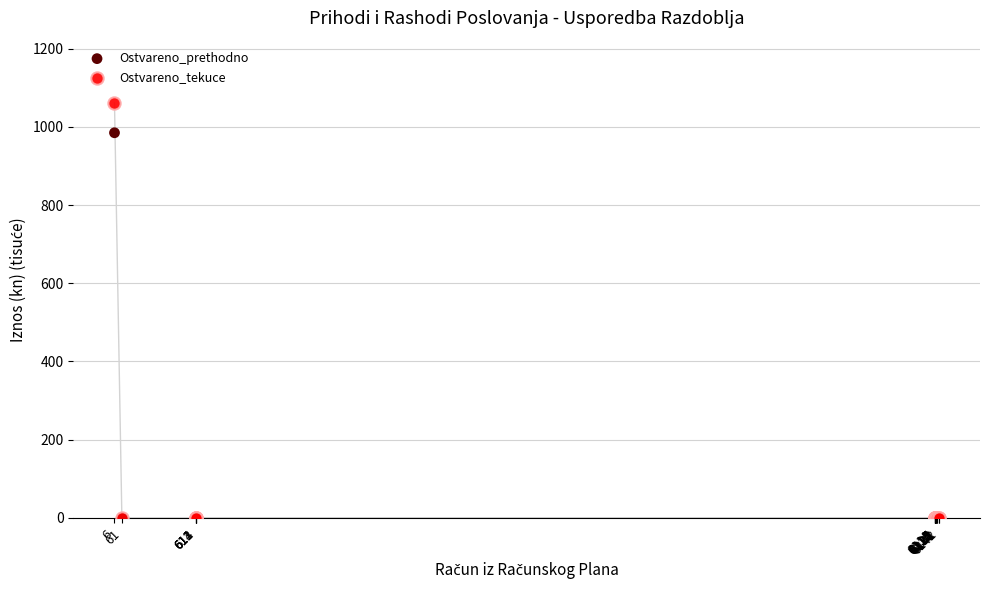

Across all series, what Y value is closest to 530?

984.8